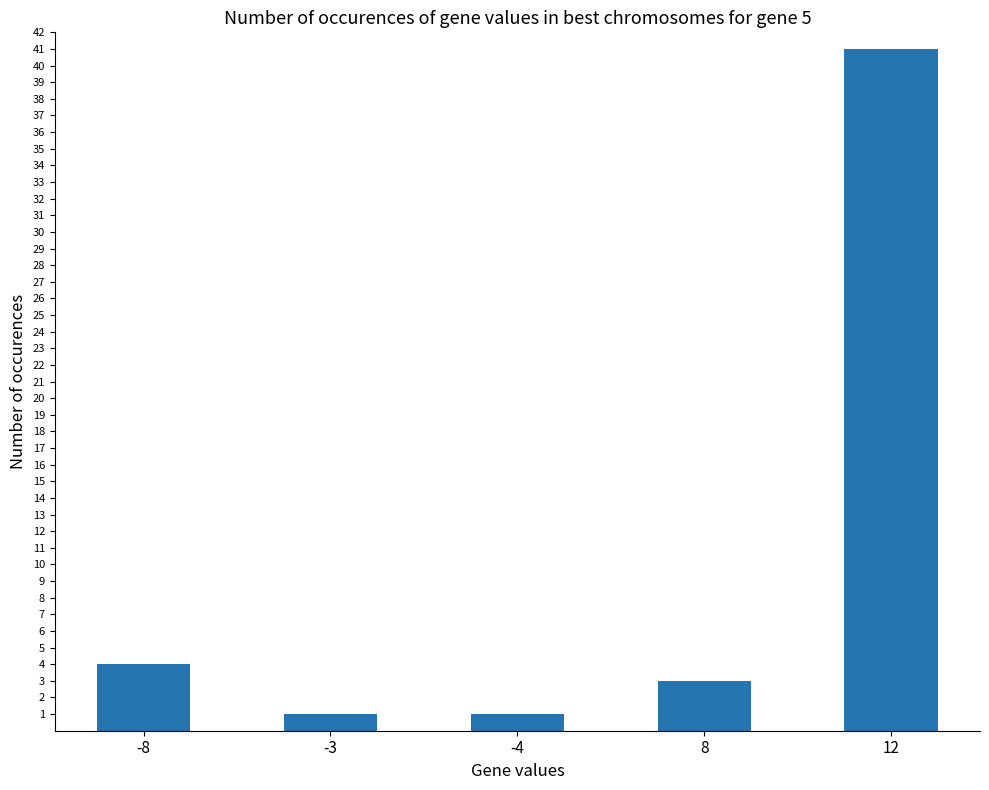

What is the difference between the second highest and second lowest values?

3